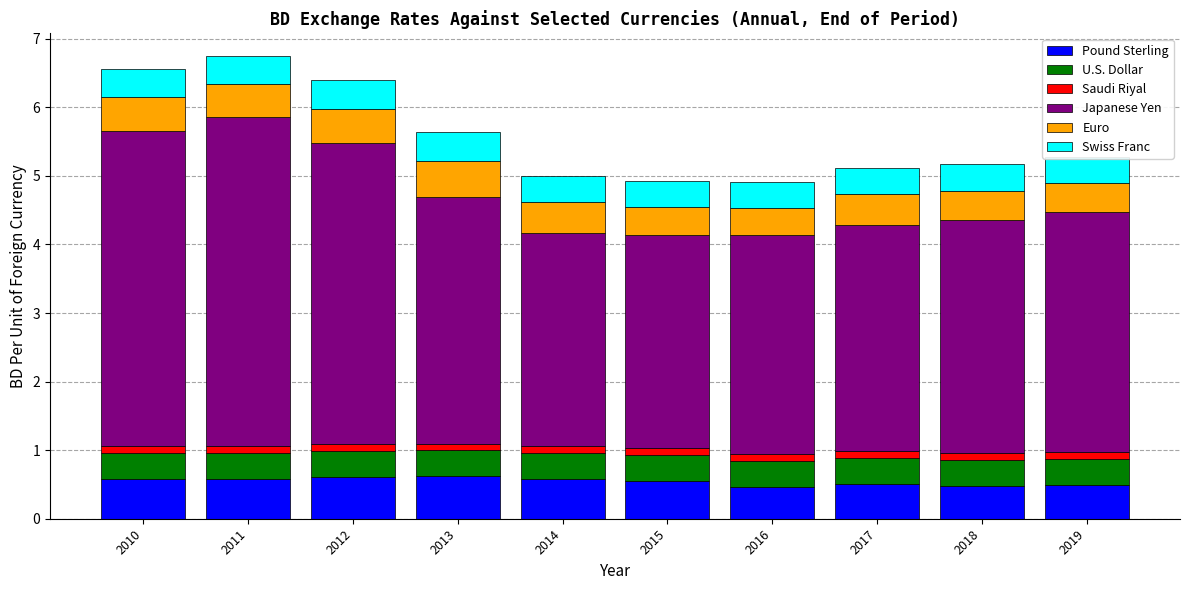

Is it true that Pound Sterling equals 0.1 at 2010?

False